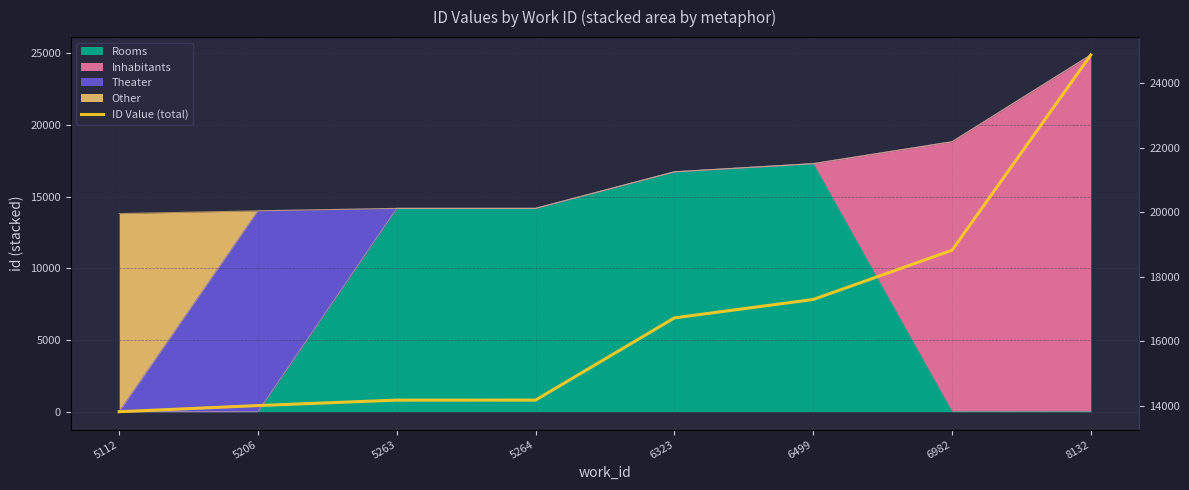

How many values exceed 16722?

3